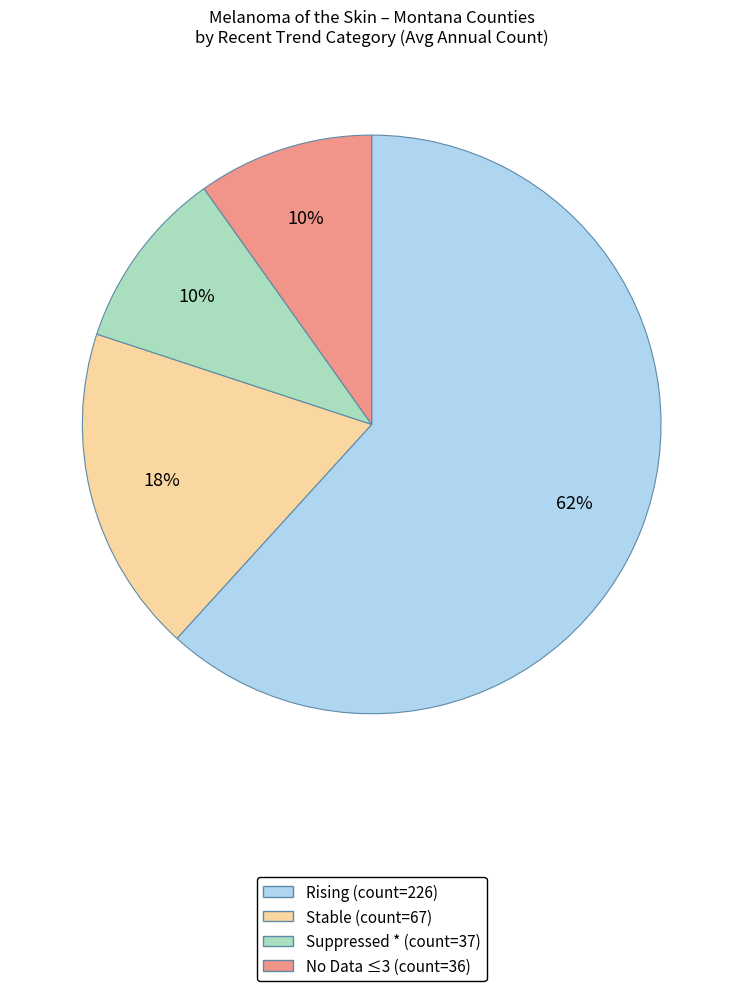

To the nearest percent, what is the average slice percentage?

25%